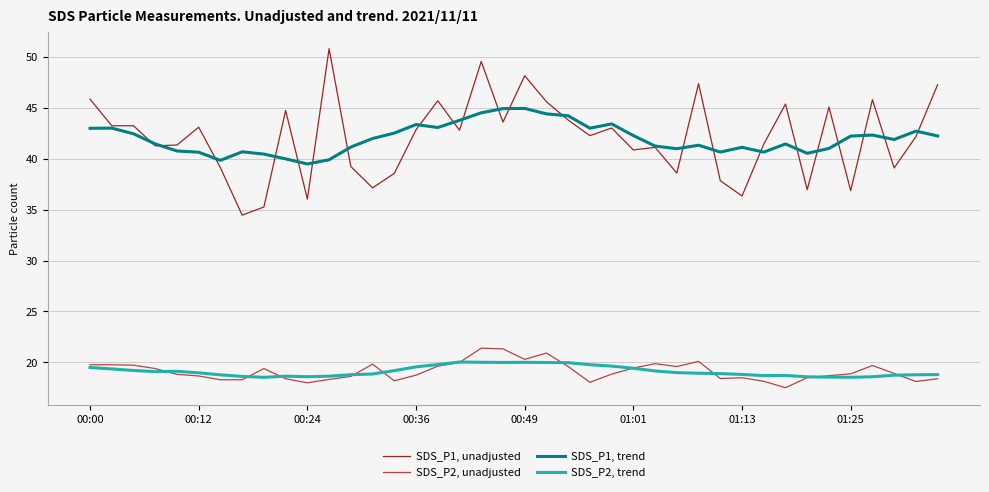

True or false: SDS_P1, unadjusted and SDS_P2, trend intersect in this chart.

False